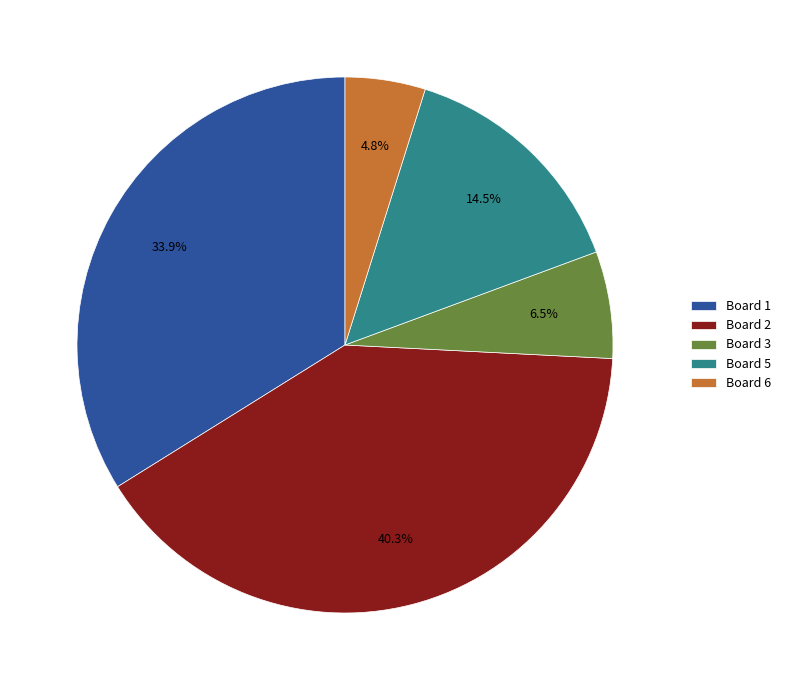

True or false: Board 1 accounts for 44% of the total.

False